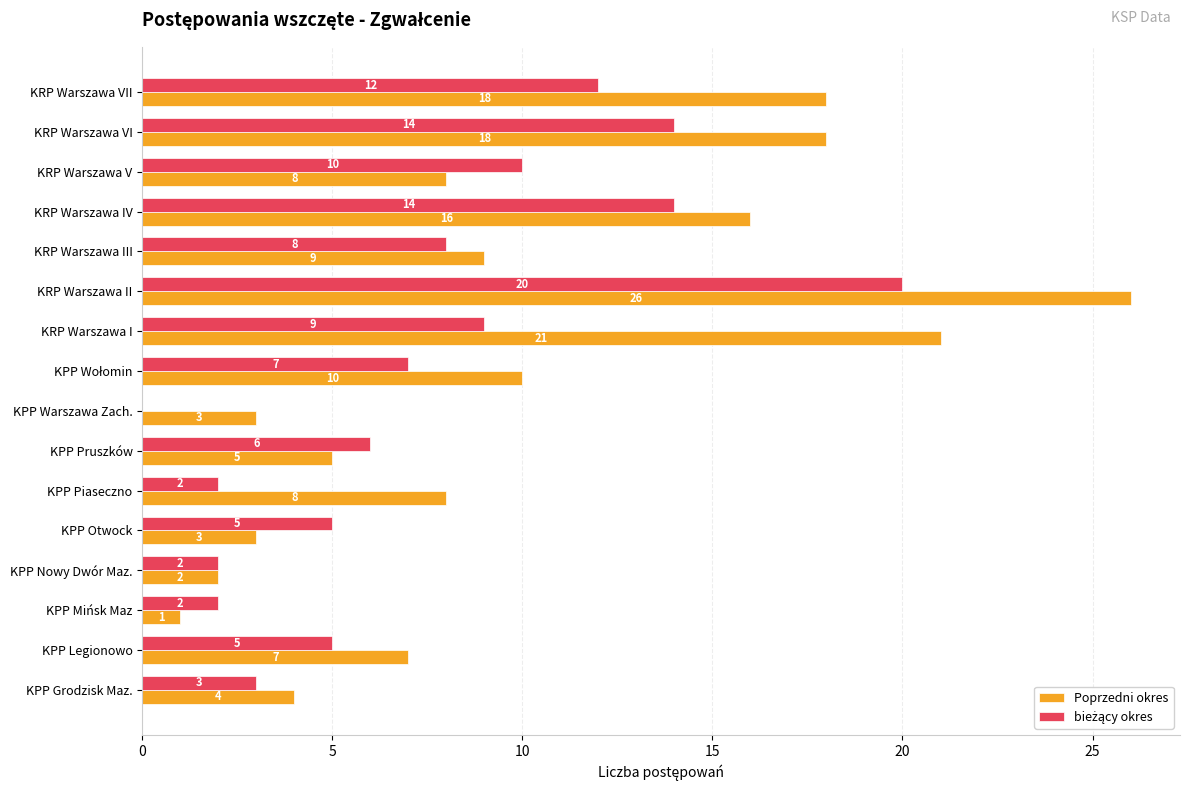

Which series has the largest total across all categories?

Poprzedni okres